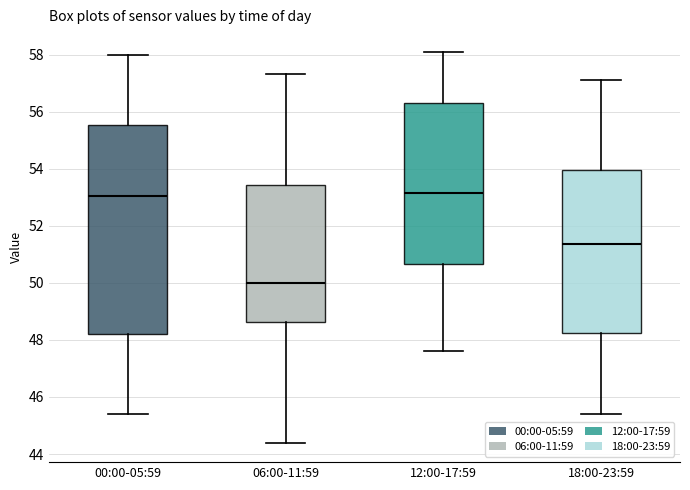

Reading left to right, read every box against the y-axis: the position of its median line, the range the box covers, and the ends of its whiskers. The values are not printed on the chart, so give them approximately, as read against the axis.

00:00-05:59: median 53.0, box 48.2 to 55.6, whiskers 45.4 to 58.0
06:00-11:59: median 50.0, box 48.6 to 53.4, whiskers 44.4 to 57.4
12:00-17:59: median 53.2, box 50.6 to 56.4, whiskers 47.6 to 58.2
18:00-23:59: median 51.4, box 48.2 to 54.0, whiskers 45.4 to 57.2